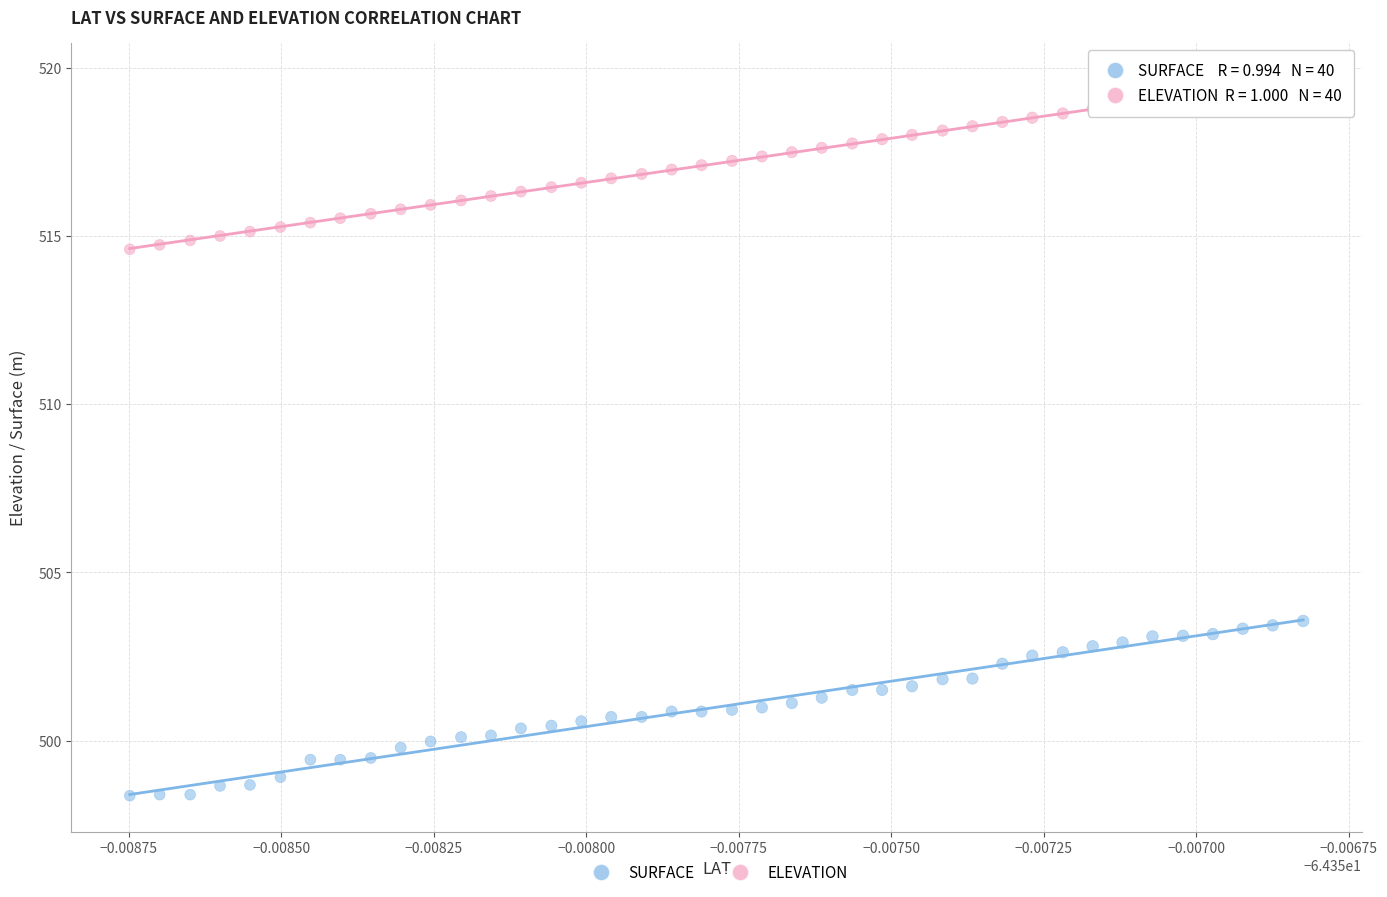

What are all the series names shown in the legend?

SURFACE, ELEVATION